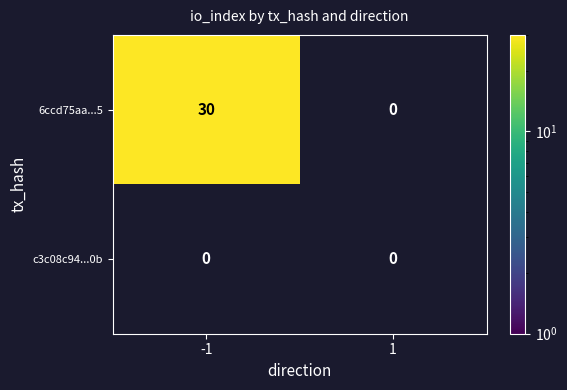

What is the maximum value shown in the chart?

30